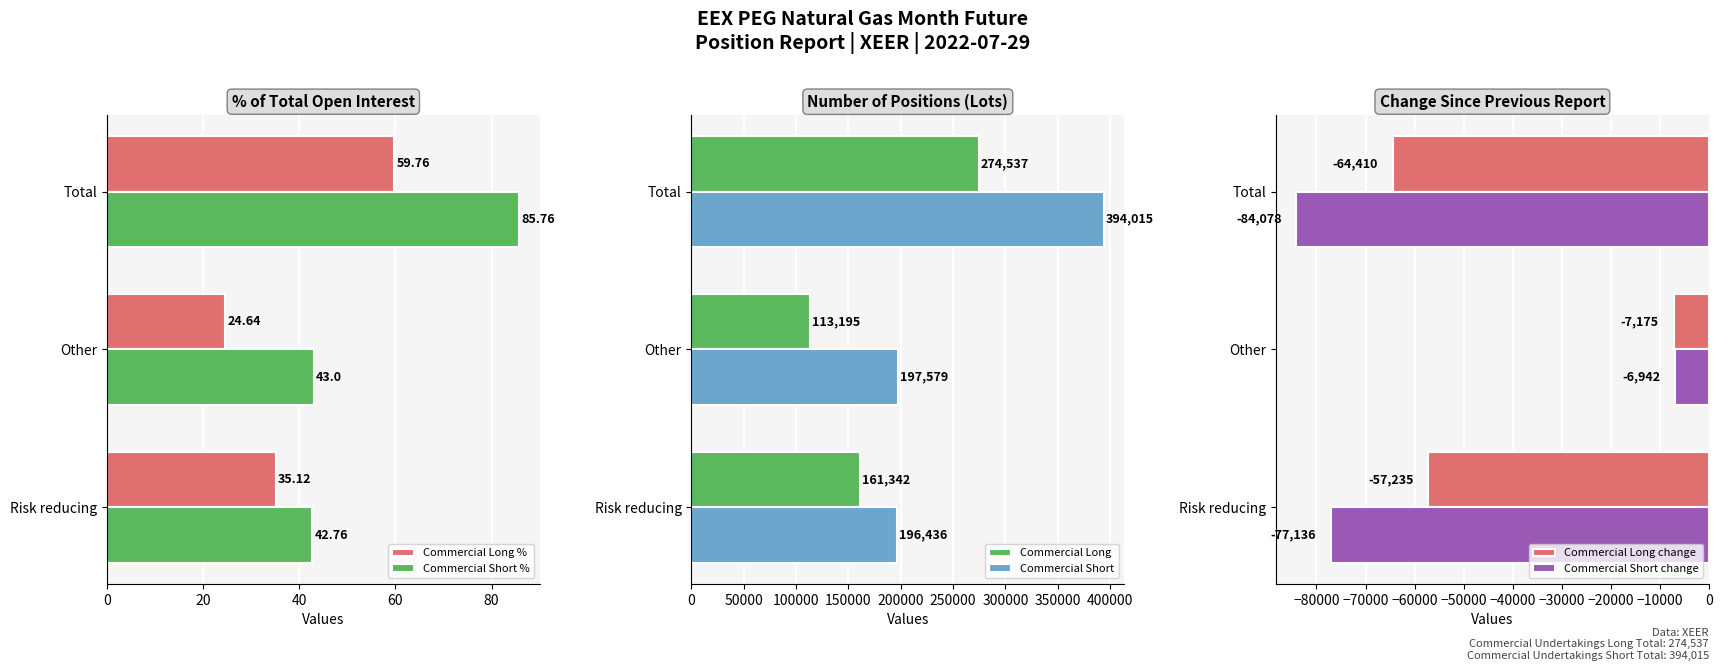

What is the average value of the Commercial Long series?

183025